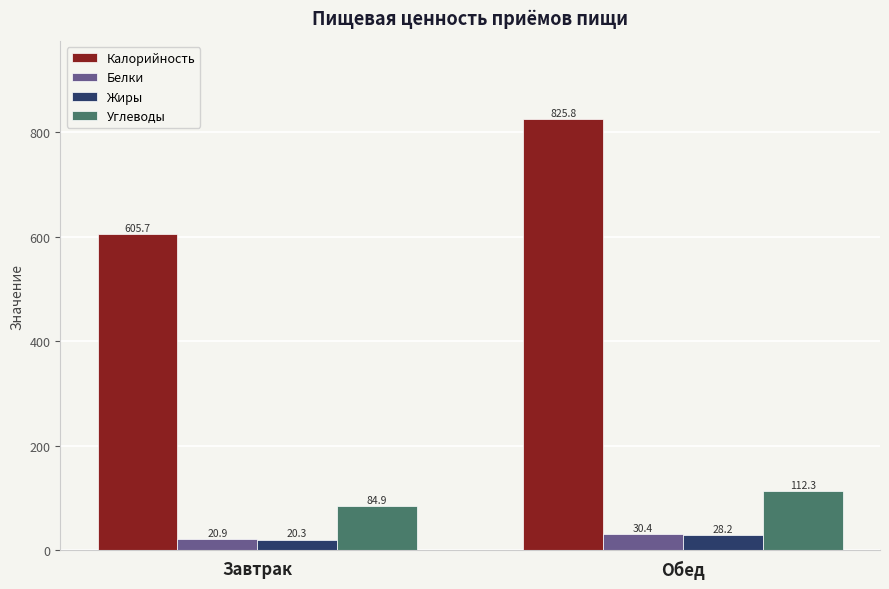

What is the total value across all series at Обед?

996.8